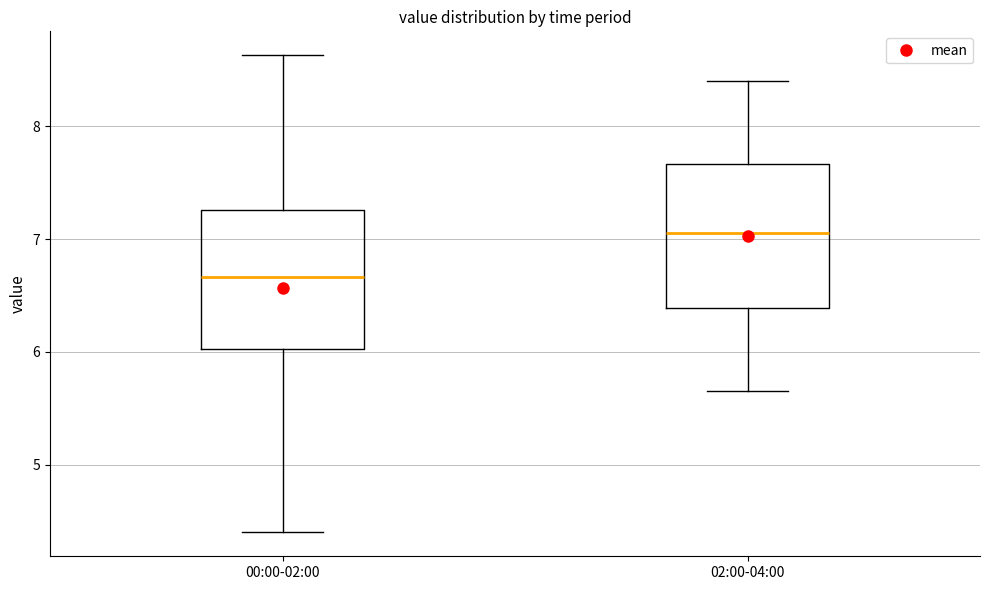

Reading left to right, transcribe this box plot: for each box, give where its median line is, the range the box spans, and where its two whiskers end, as read against the y-axis. The values are not printed on the chart, so give them approximately, as read against the axis.

00:00-02:00: median 6.7, box 6.0 to 7.3, whiskers 4.4 to 8.6
02:00-04:00: median 7.1, box 6.4 to 7.7, whiskers 5.7 to 8.4